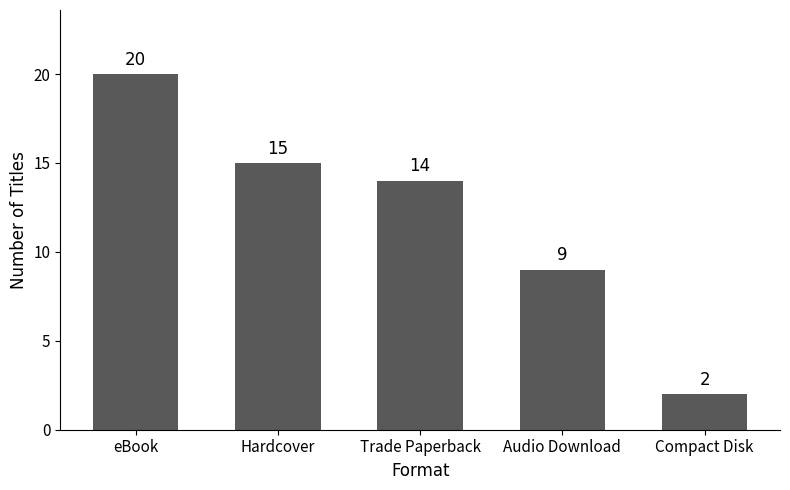

Does the chart contain any negative values?

No